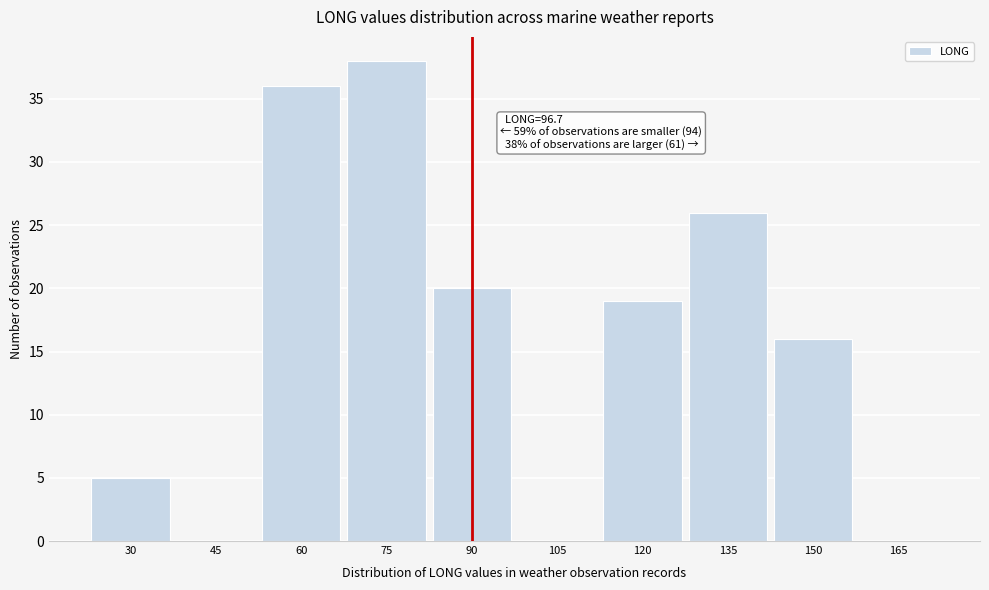

Reading left to right, extract all data points from this chart.

30=5	45=0	60=36	75=38	90=20	105=0	120=19	135=26	150=16	165=0